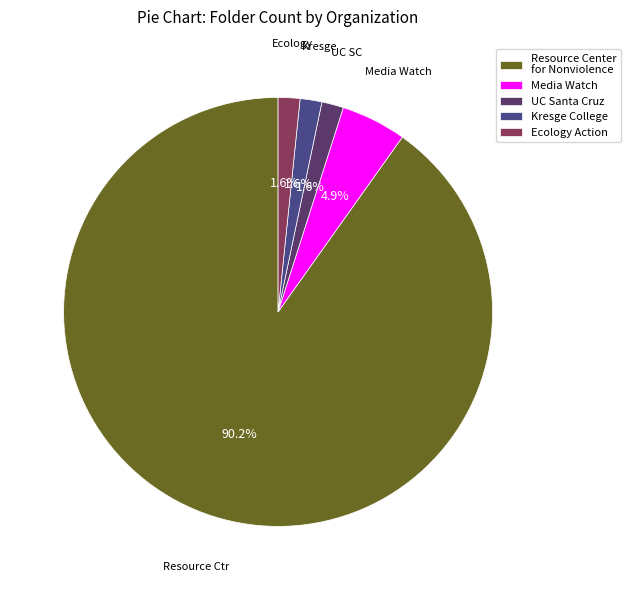

To the nearest percent, what portion does Ecology Action represent?

2%